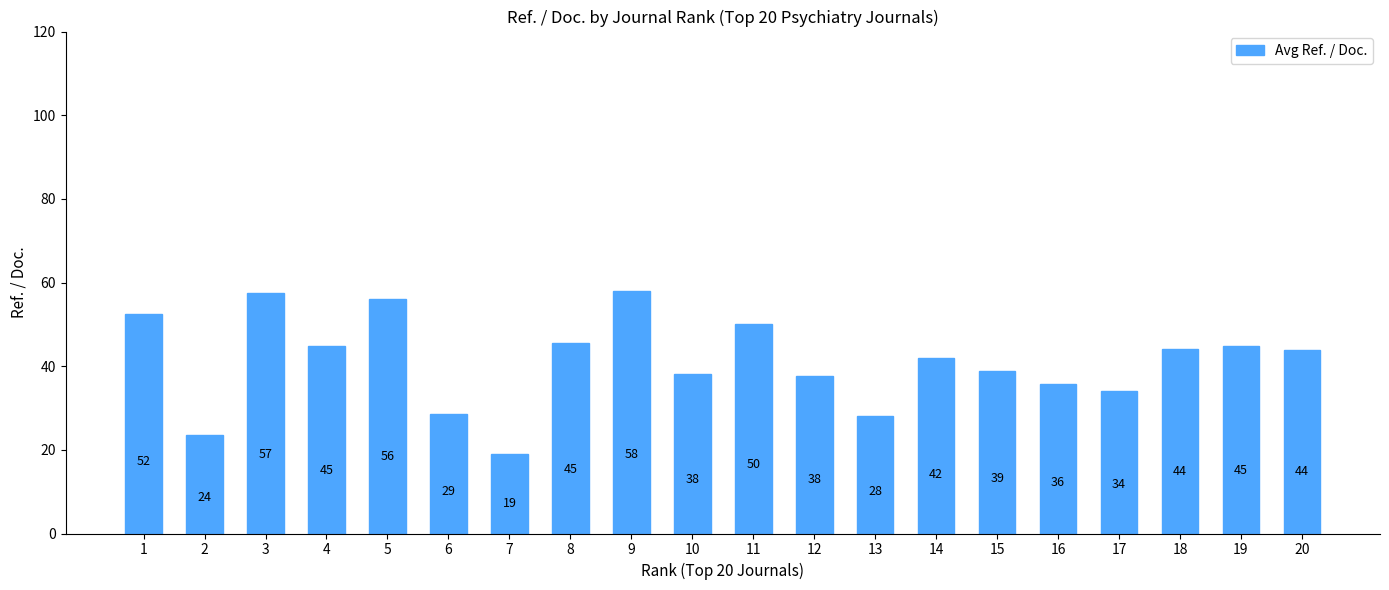

What is the difference between the values at 20 and 17?

9.8